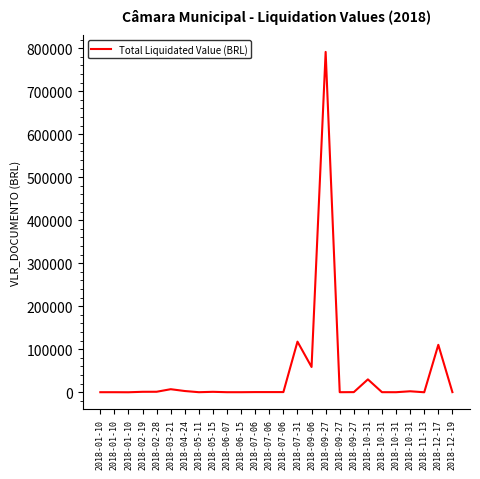

What is the minimum value shown in the chart?

-70.0